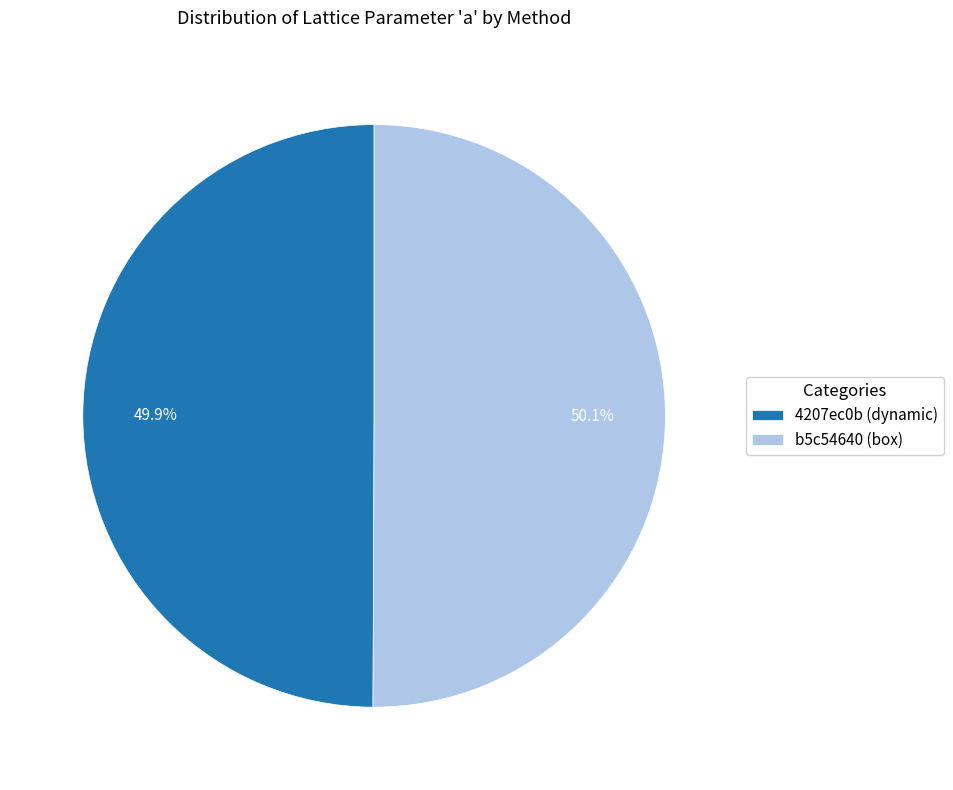

How much of the chart is everything except 4207ec0b (dynamic)?

50.1%